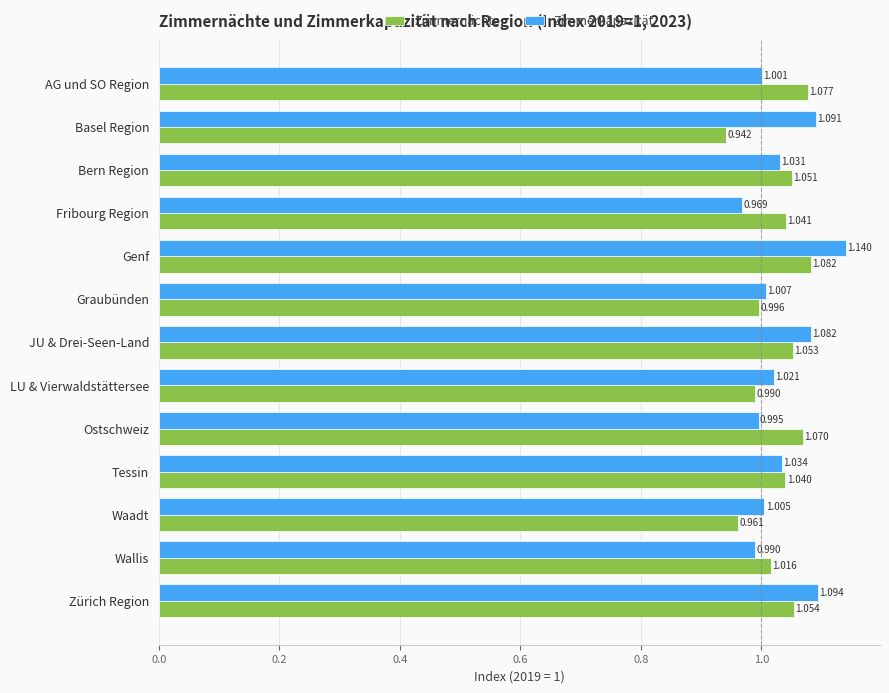

Rank the series by their maximum value, from highest to lowest.

Zimmerkapazität, Zimmernächte